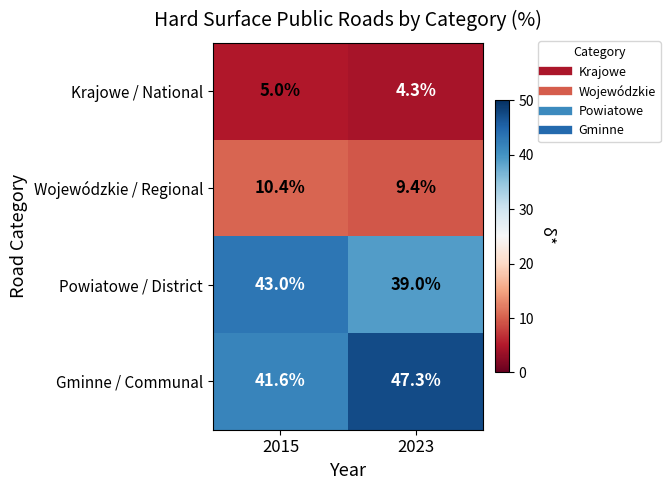

Reading right to left, extract all data points from this chart.

Krajowe / National: 2023=4.3	2015=5.0
Wojewódzkie / Regional: 2023=9.4	2015=10.4
Powiatowe / District: 2023=39.0	2015=43.0
Gminne / Communal: 2023=47.3	2015=41.6